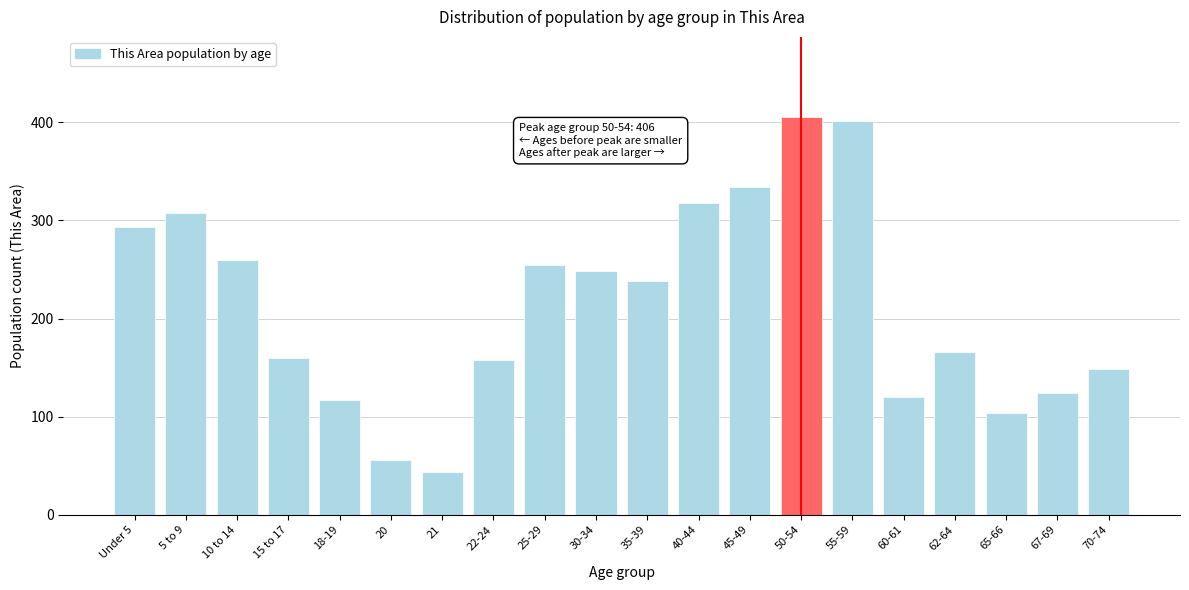

Reading left to right, list all the values displayed in this chart.

293	308	260	160	117	56	44	158	255	249	238	318	334	406	401	120	166	104	124	149